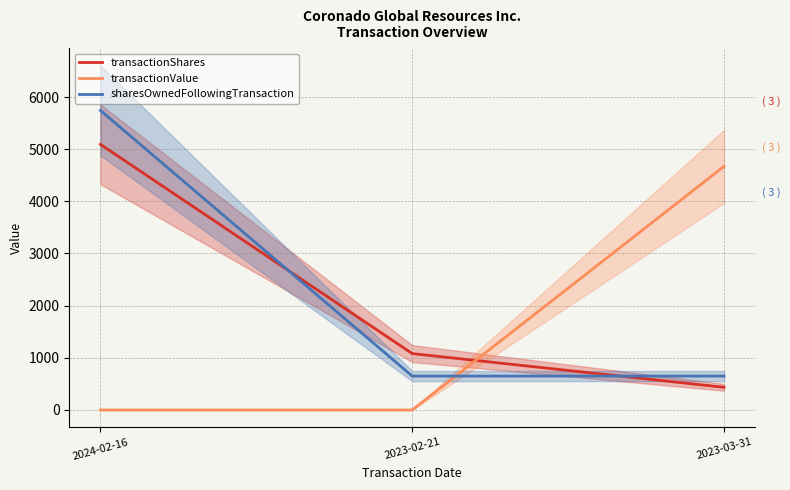

At how many categories does at least one series exceed 5636?

1